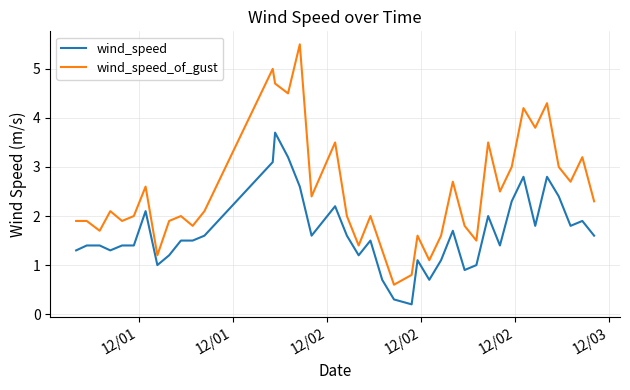

What is the maximum value shown in the chart?

5.5